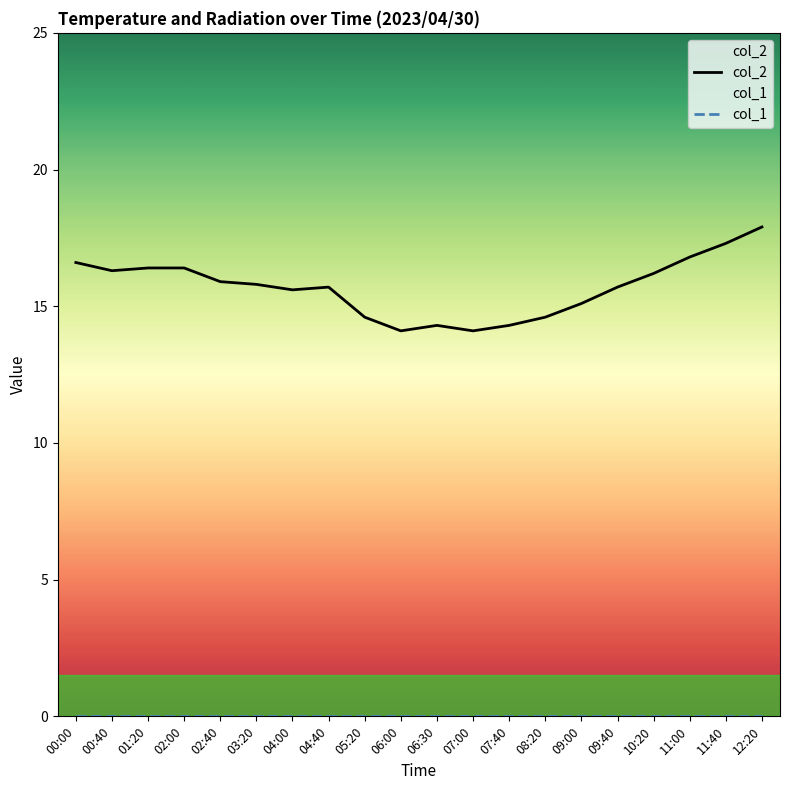

What position from the right is 08:20?

7